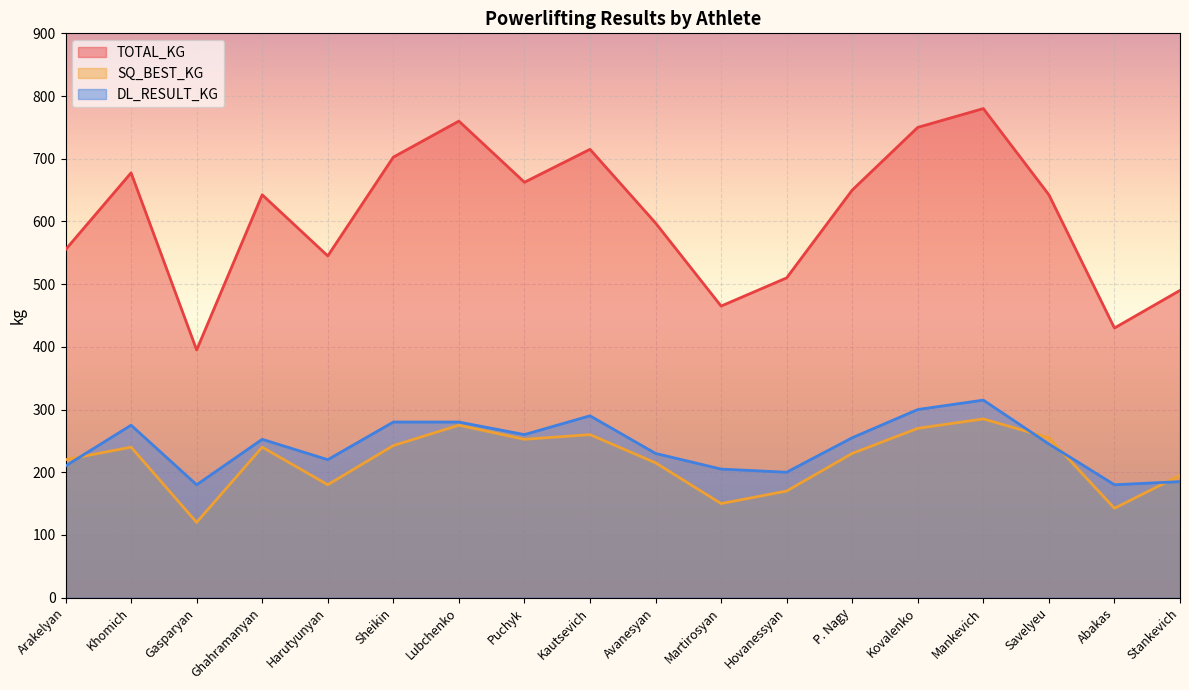

True or false: DL_RESULT_KG has more than 0 interior local peaks.

True